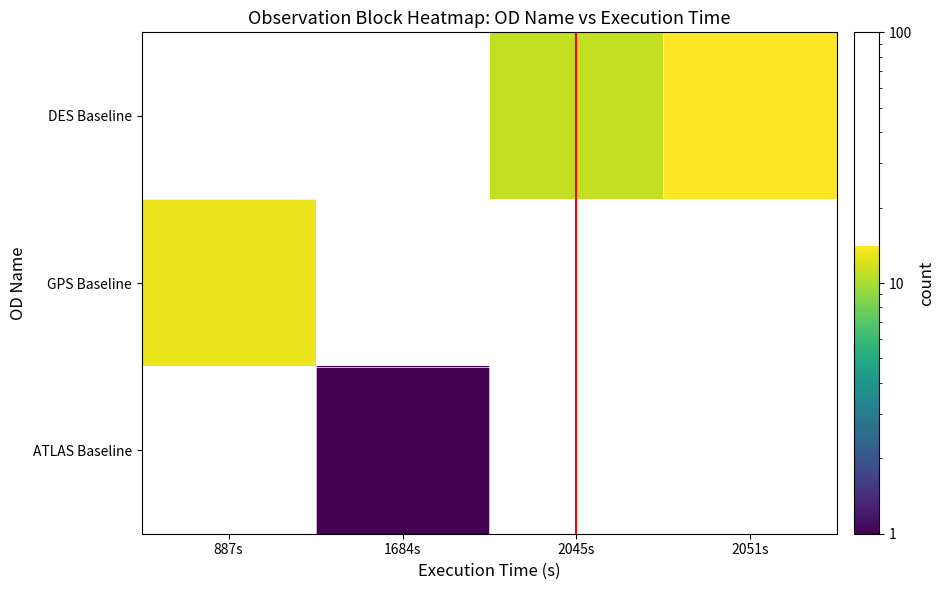

Count the number of categories in the chart.

4